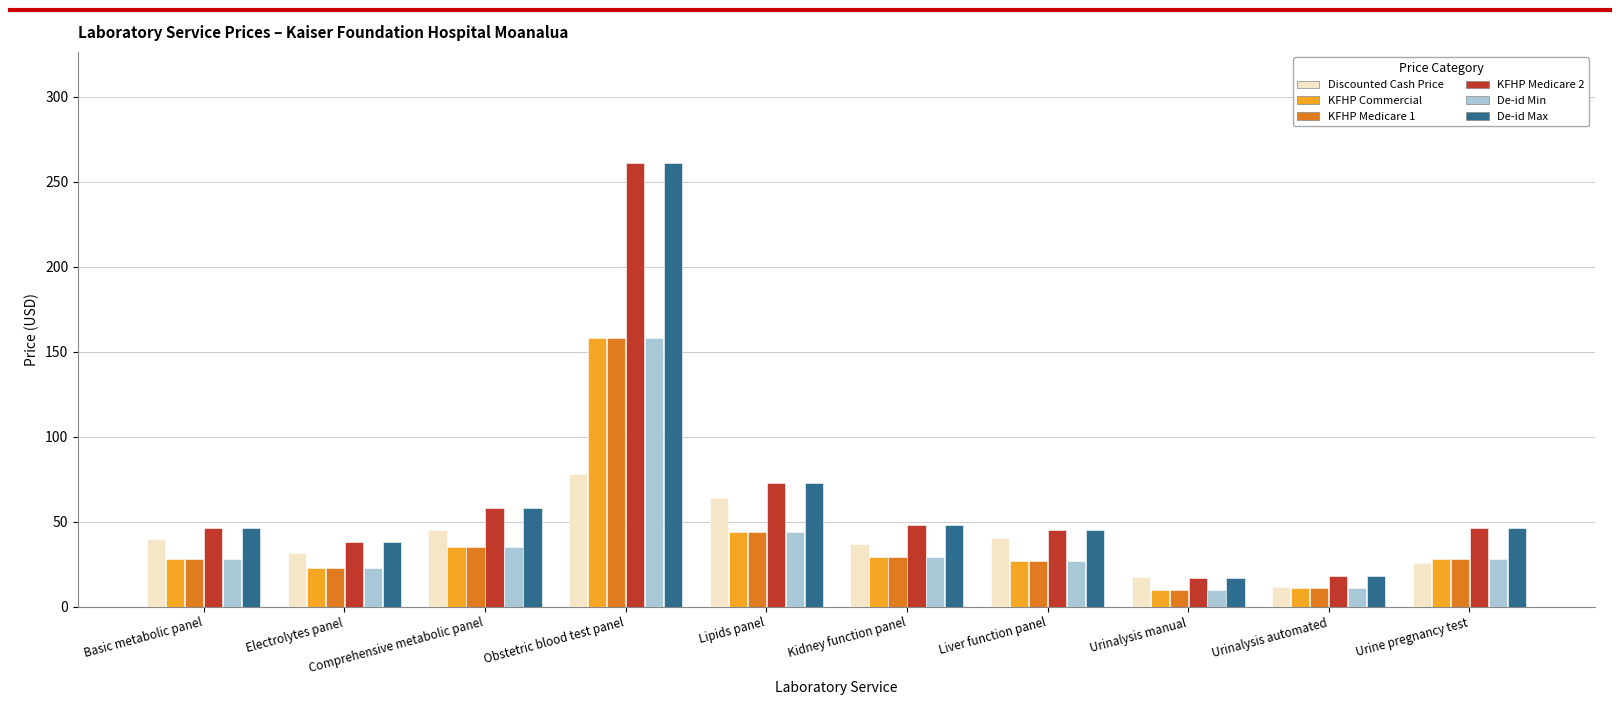

What is the value of the De-id Min bar at the 6th from the left?

29.0